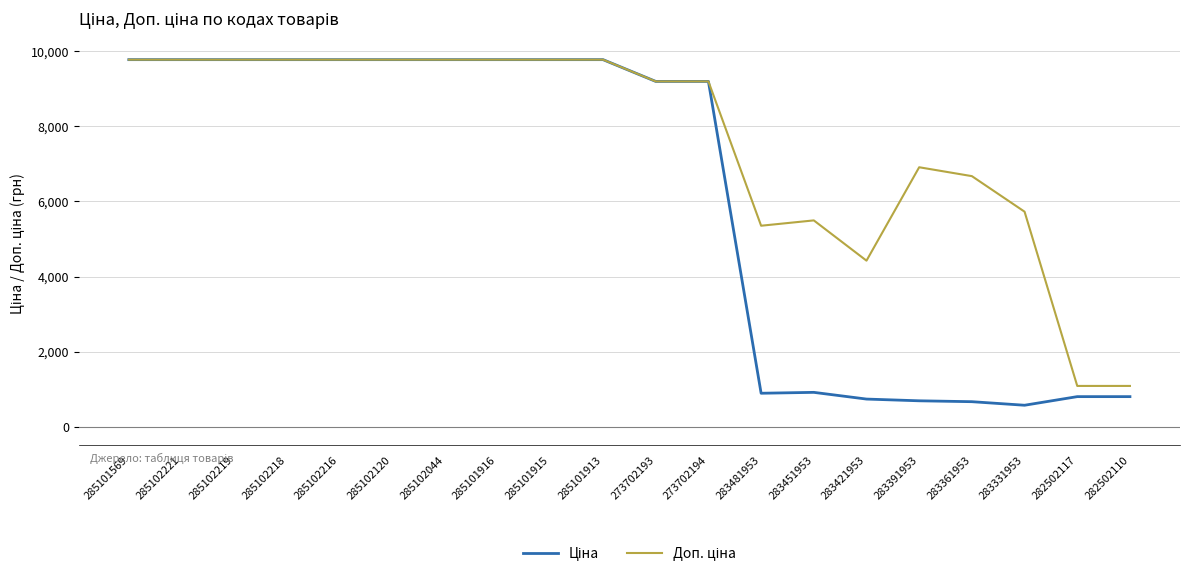

What is the smallest value displayed?

572.7